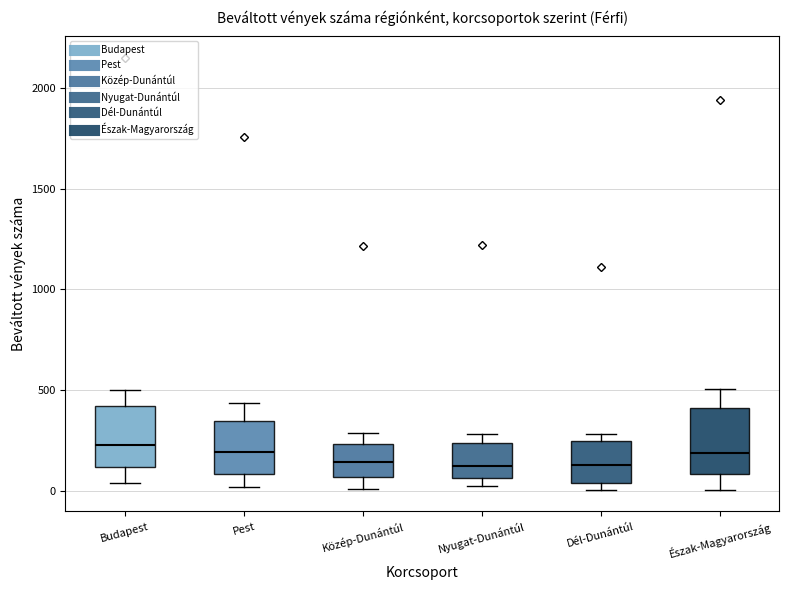

Reading left to right, transcribe this box plot: for each box, give where its median line is, the range the box spans, and where its two whiskers end, as read against the y-axis. The values are not printed on the chart, so give them approximately, as read against the axis.

Budapest: median 250, box 100 to 400, whiskers 50 to 500
Pest: median 200, box 100 to 350, whiskers 0 to 450
Közép-Dunántúl: median 150, box 50 to 250, whiskers 0 to 300
Nyugat-Dunántúl: median 100, box 50 to 250, whiskers 0 to 300
Dél-Dunántúl: median 150, box 50 to 250, whiskers 0 to 300
Észak-Magyarország: median 200, box 100 to 400, whiskers 0 to 500